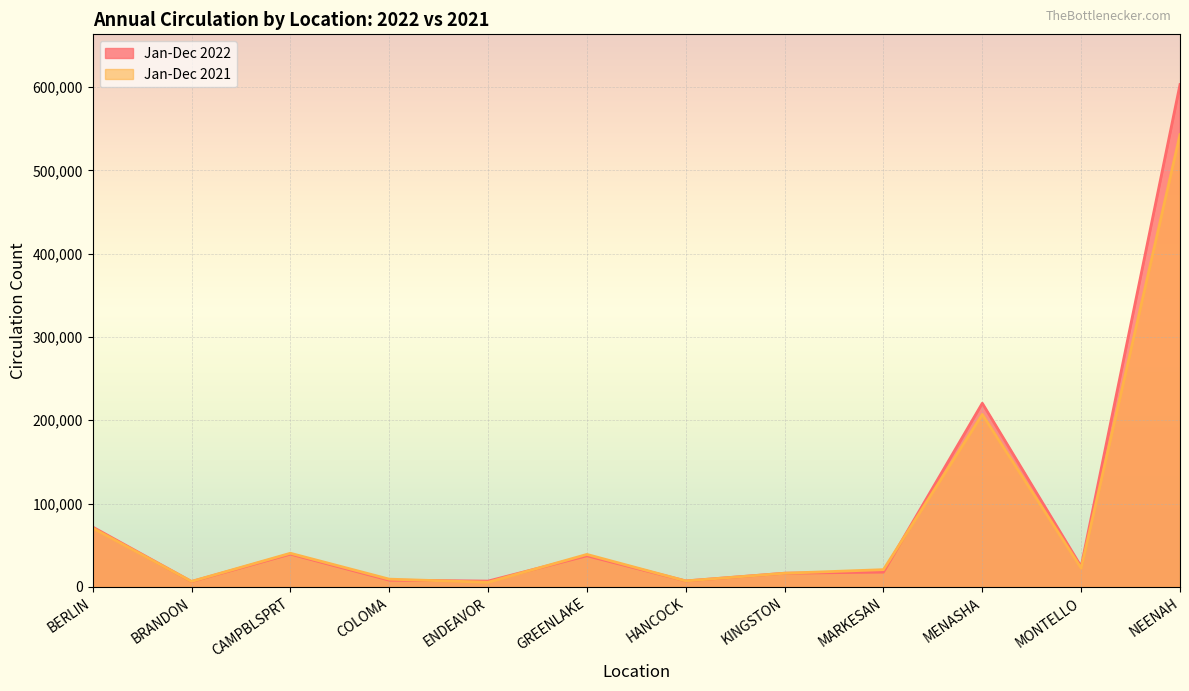

What is the greatest value displayed?

602962